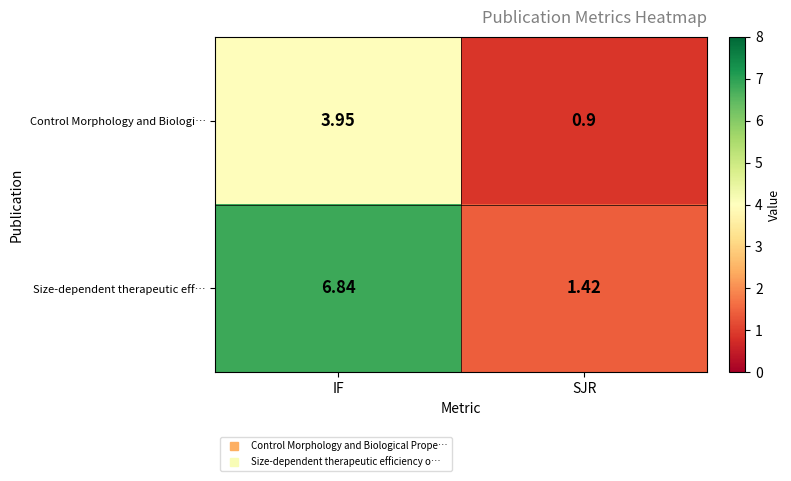

Rank the series by their maximum value, from lowest to highest.

Control Morphology and Biologi…, Size-dependent therapeutic eff…